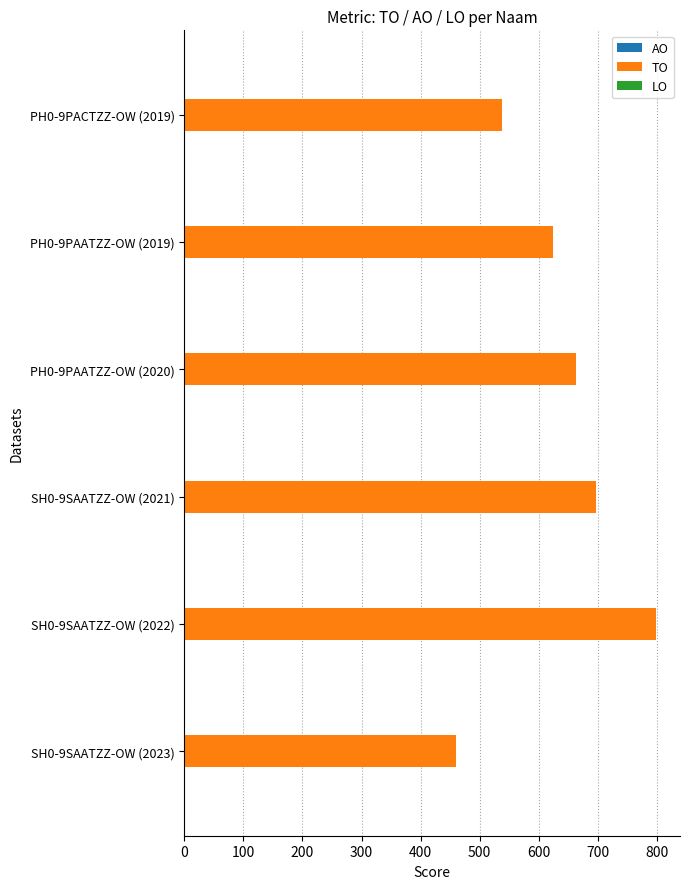

The value at PH0-9PAATZZ-OW (2020) is 663. True or false?

True